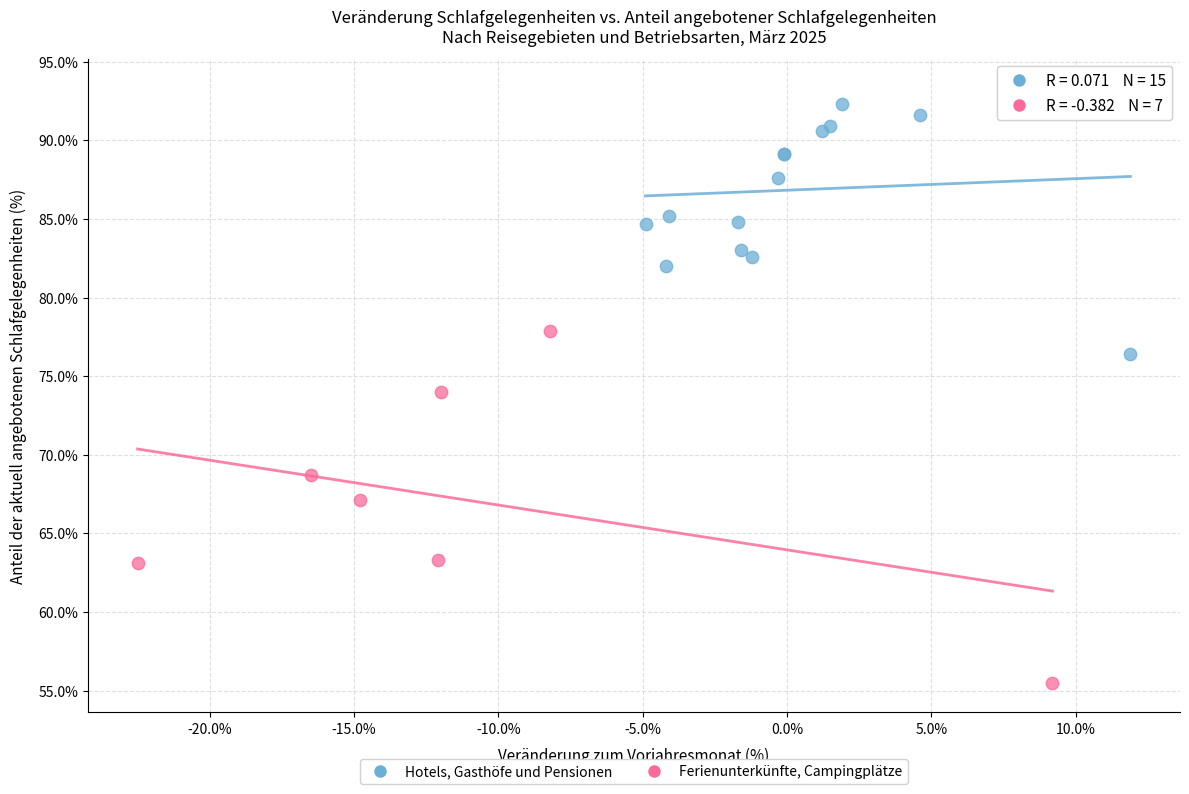

Which series reaches the maximum Y coordinate?

Hotels, Gasthöfe und Pensionen